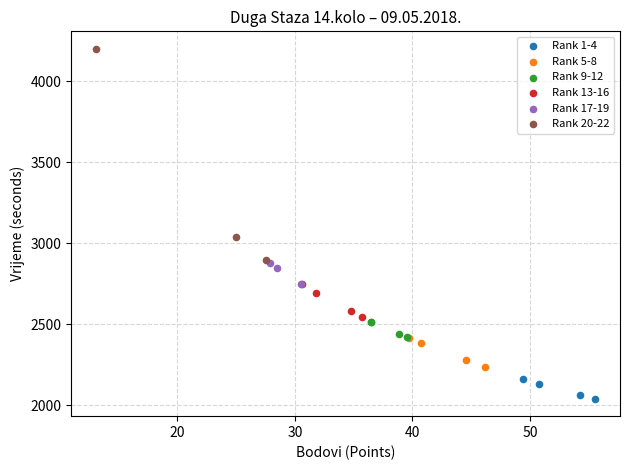

Which series reaches the maximum Y coordinate?

Rank 20-22